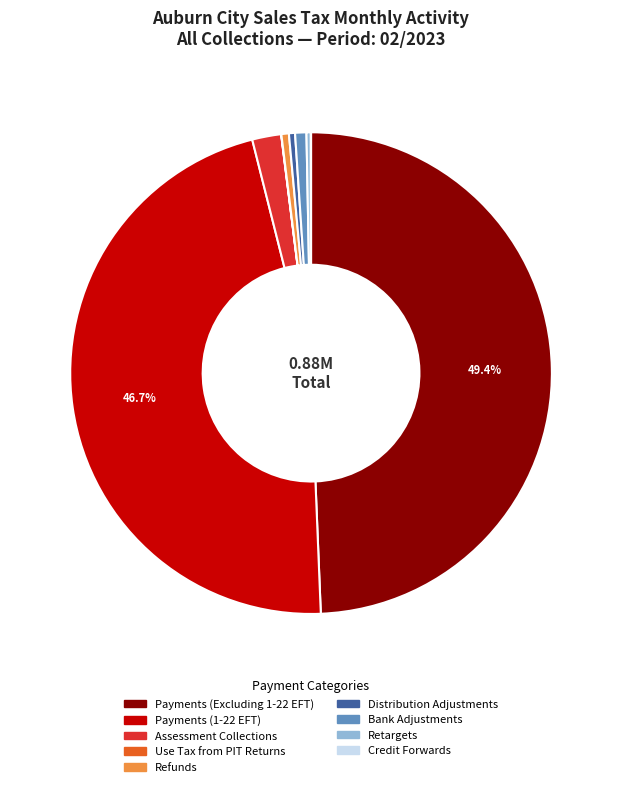

To the nearest percent, what is the average slice percentage?

11%